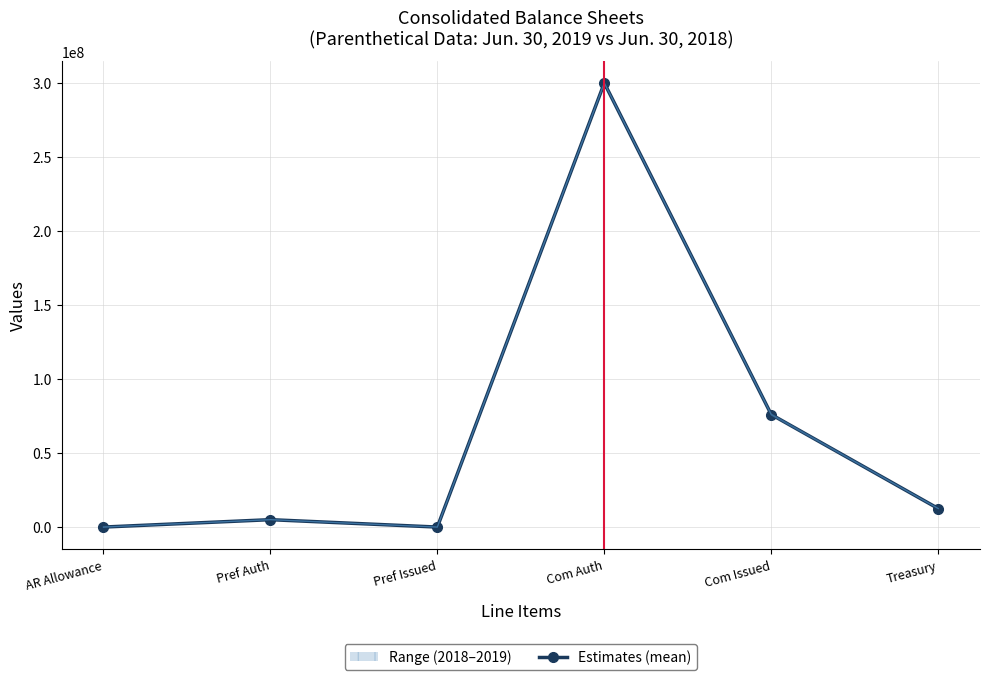

Which label corresponds to the largest value in the chart?

Com Auth